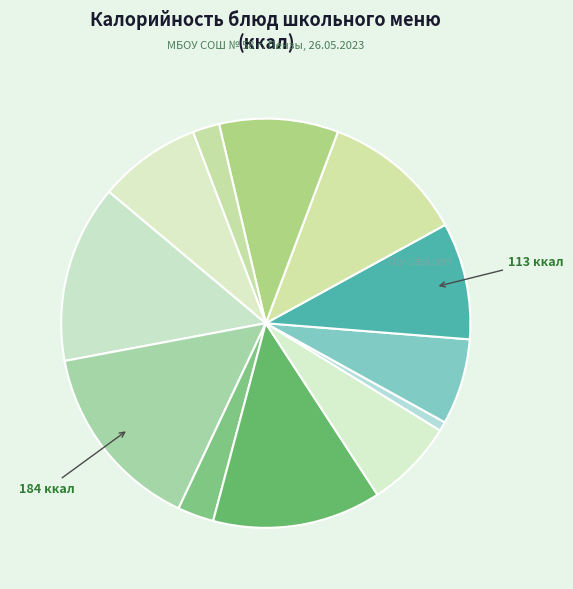

Which category has the smallest portion of the pie?

Помидоры свежие